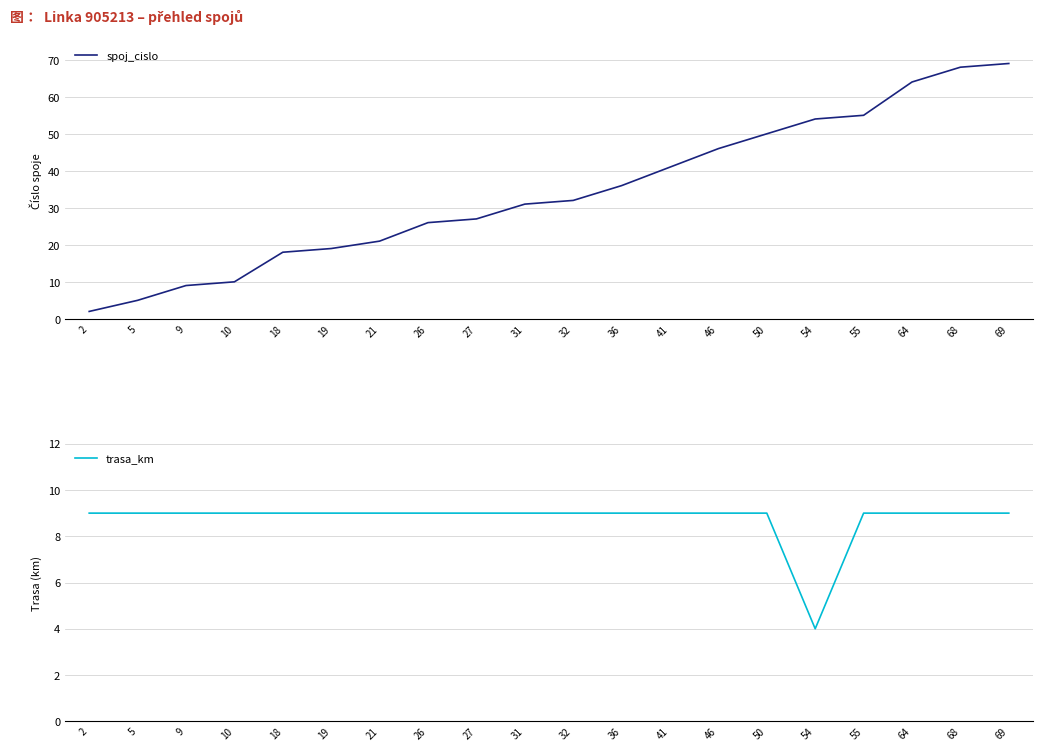

True or false: spoj_cislo has a value of 2 at 2.

True